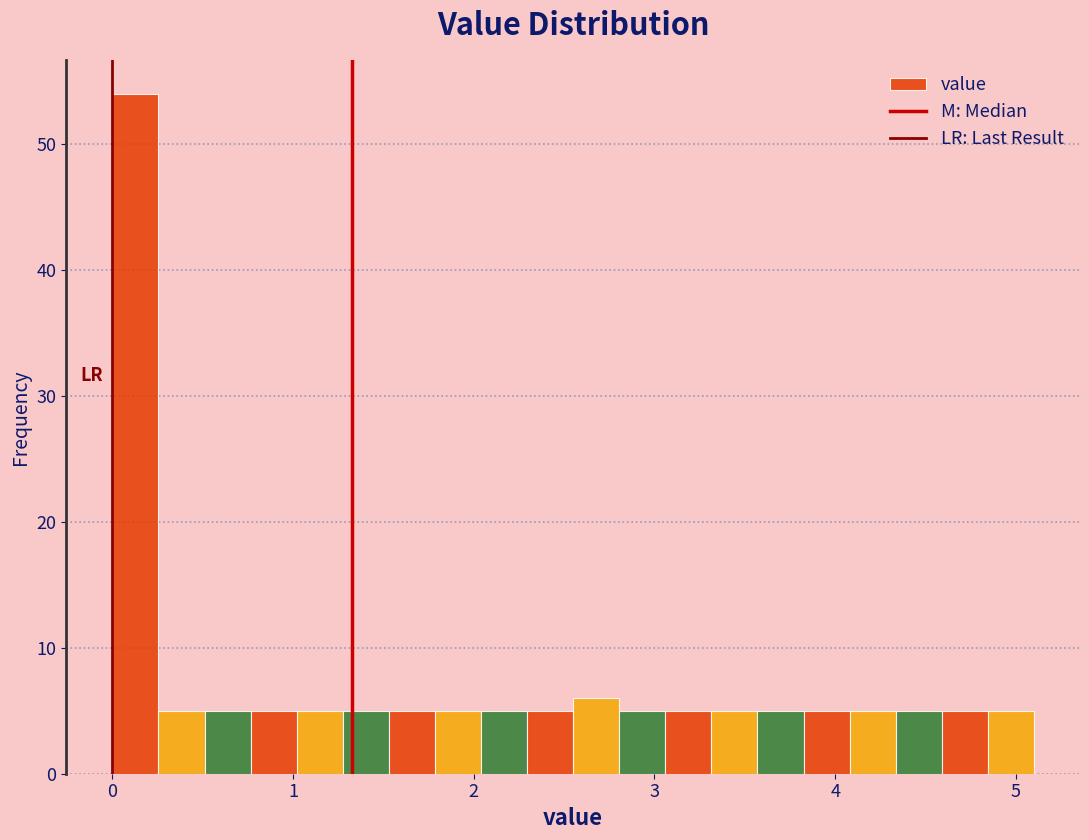

Read against the x-axis, roughly where is the centre of the tallest bar?

0.1